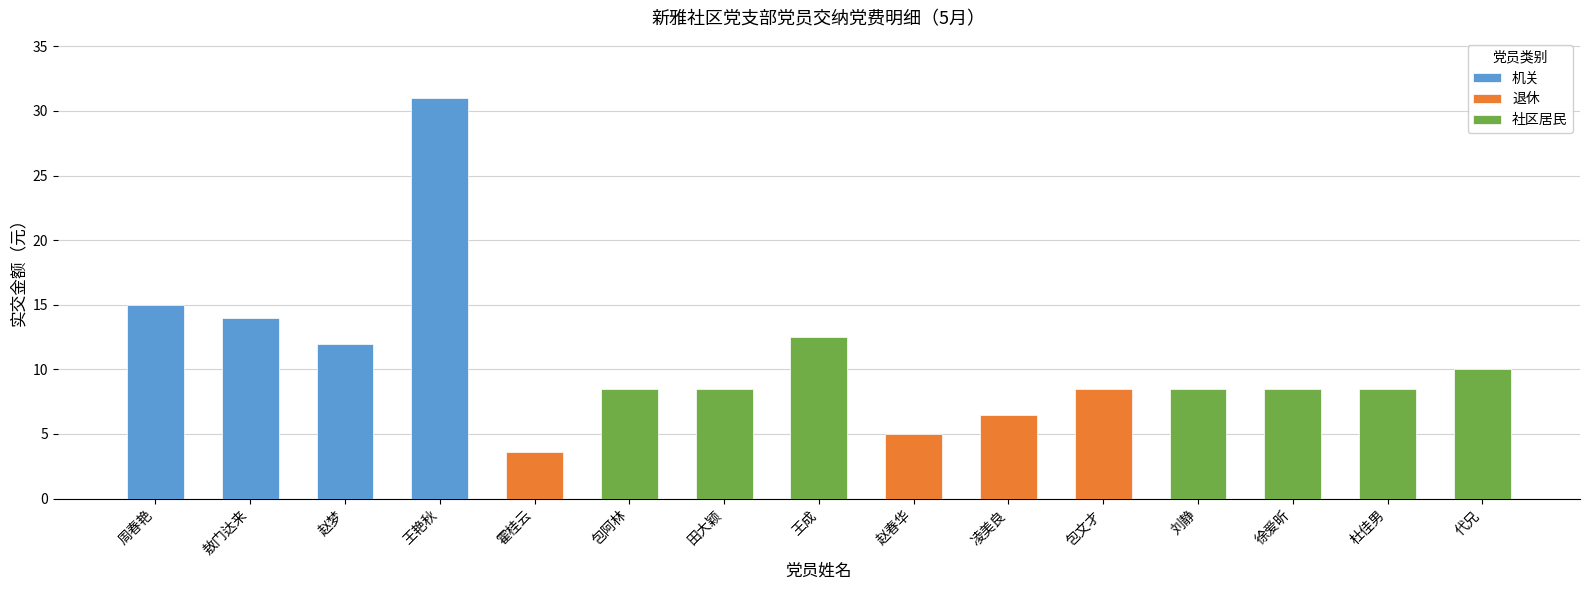

Where is the data nearest to the value 17?

周春艳